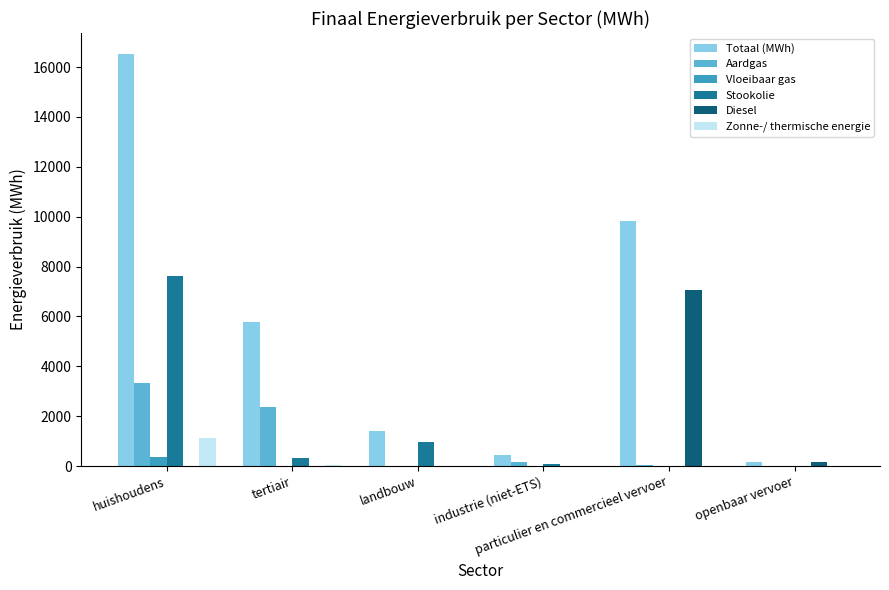

What is the sum of all Totaal (MWh) values?

34137.6